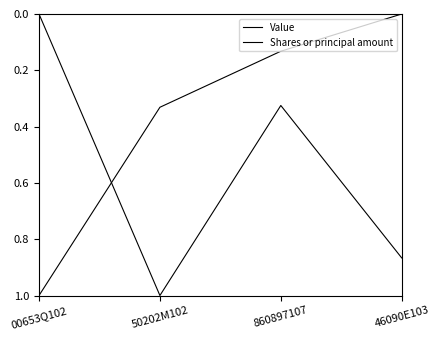

Count the Shares or principal amount values in the range 0 to 1.

4